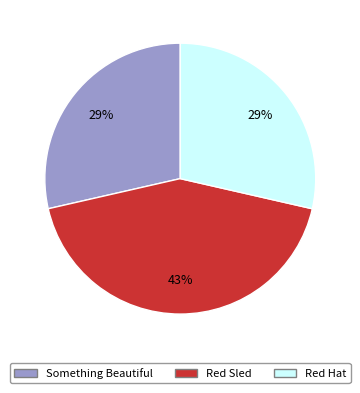

Is it true that Something Beautiful is 40% of the pie?

False